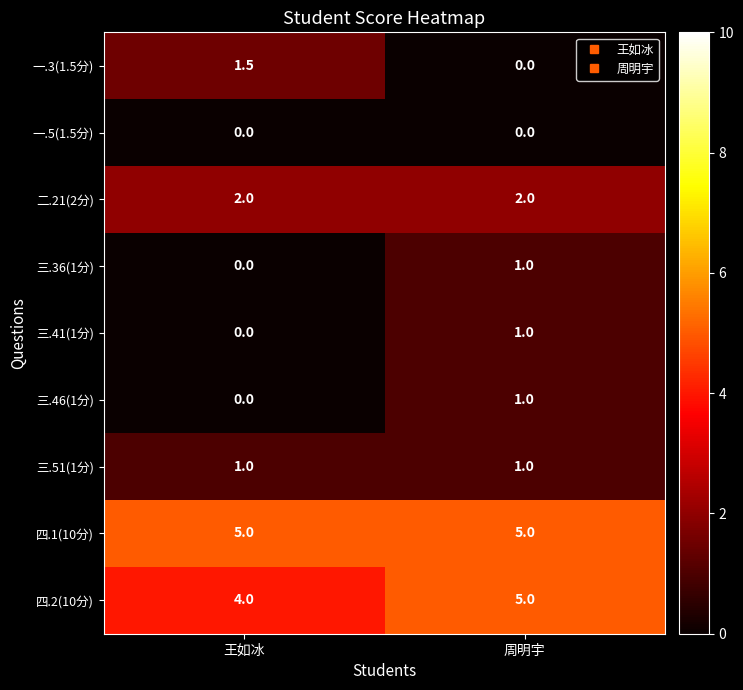

Is it true that 四.2(10分) equals 4.0 at 王如冰?

True